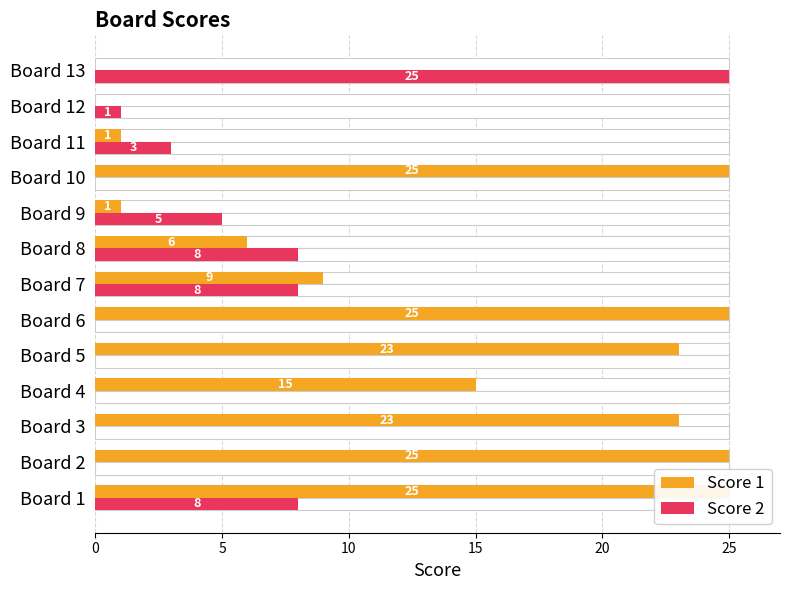

Does the chart contain any negative values?

No